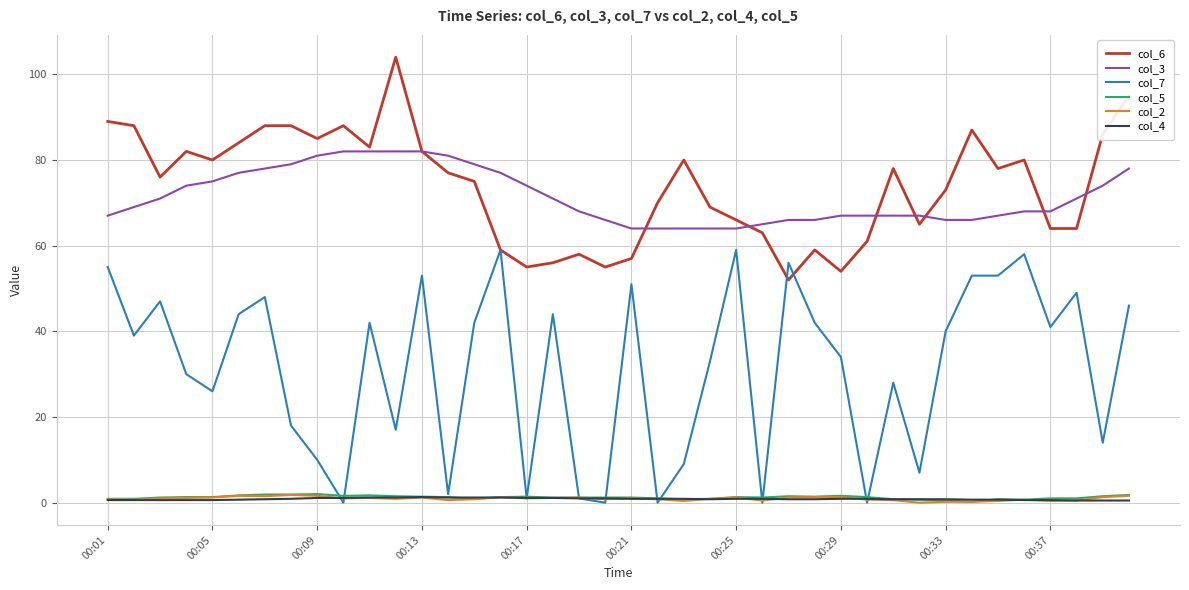

Which series has the largest range (max minus min)?

col_7